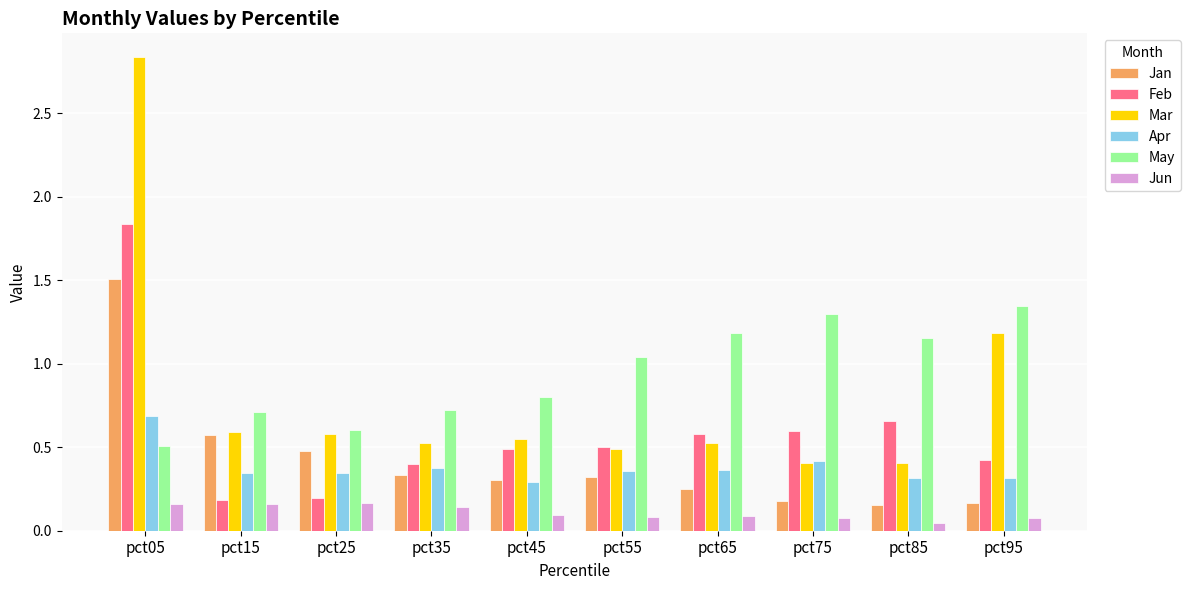

How many distinct data groups are displayed?

6